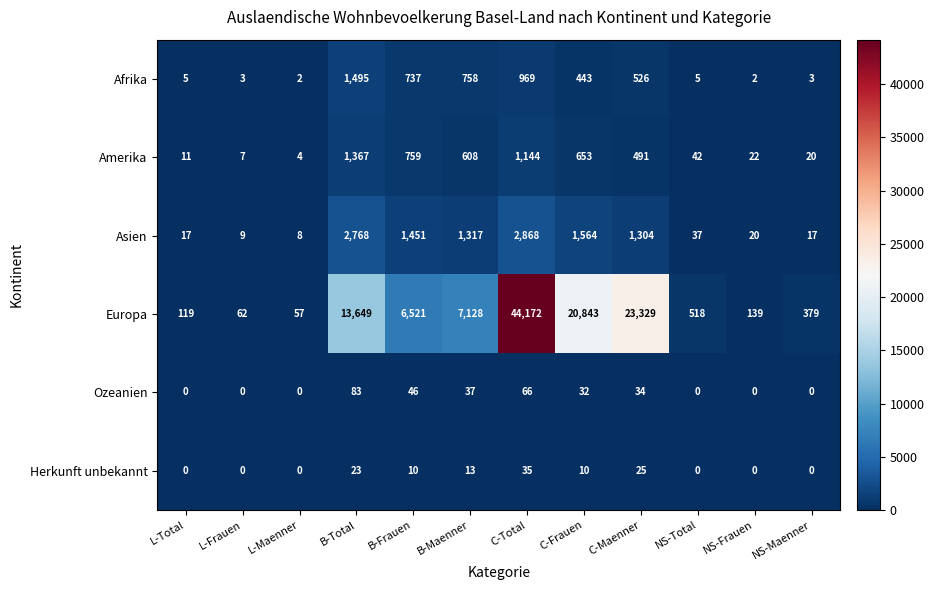

At how many categories does at least one series exceed 7072?

5